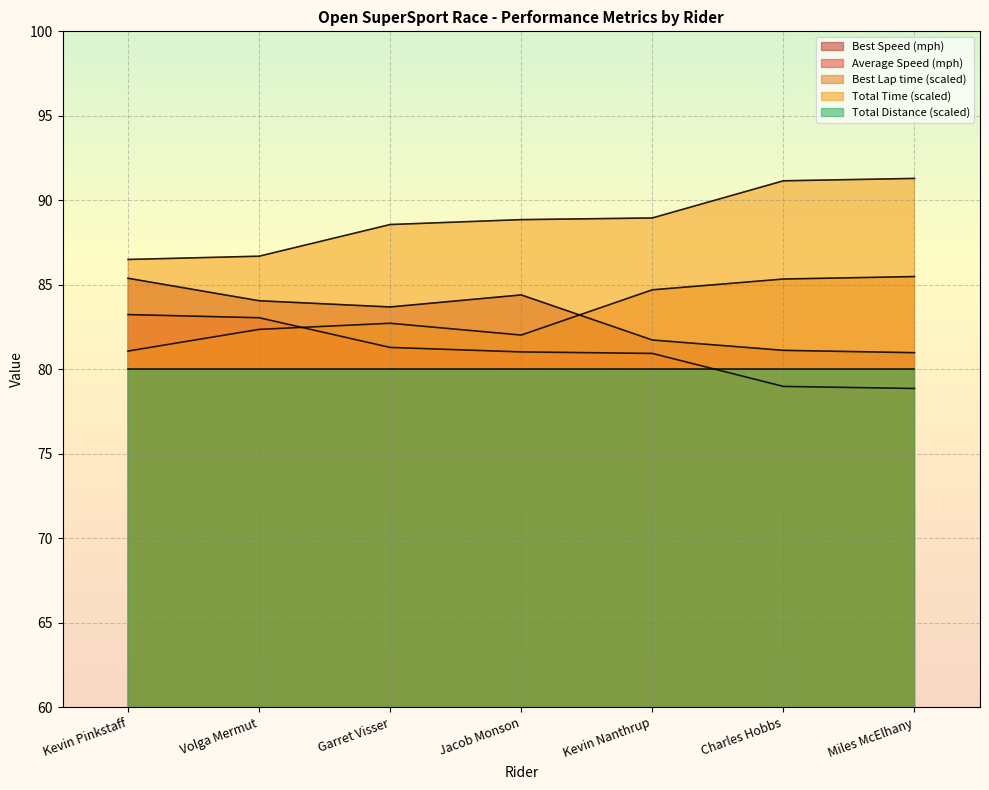

What is the difference between the maximum and minimum values in the Total Time series?

4.8